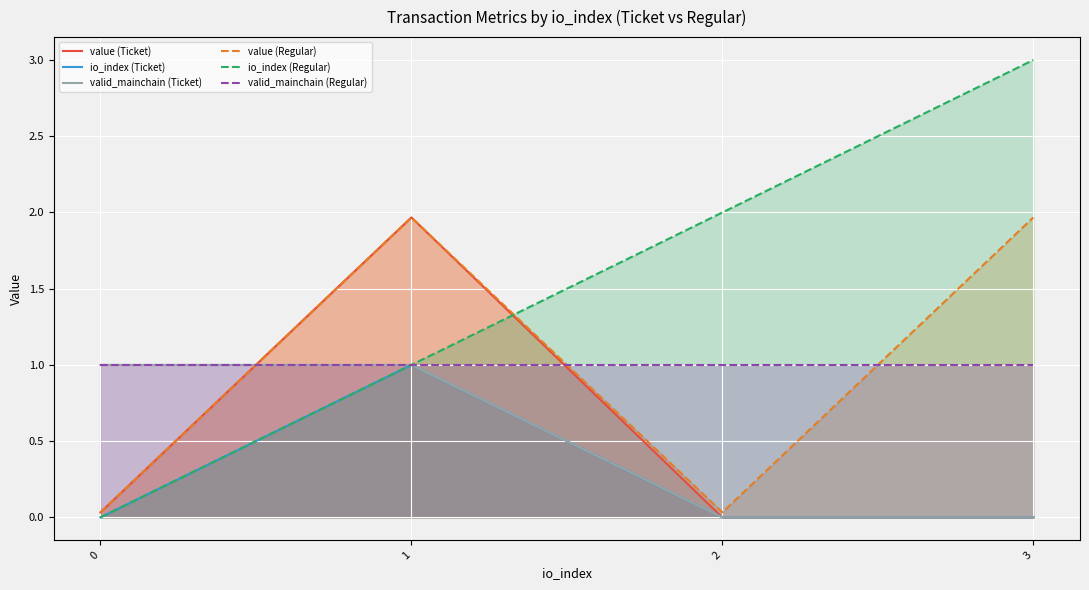

Between 1 and 0, which is larger?

1